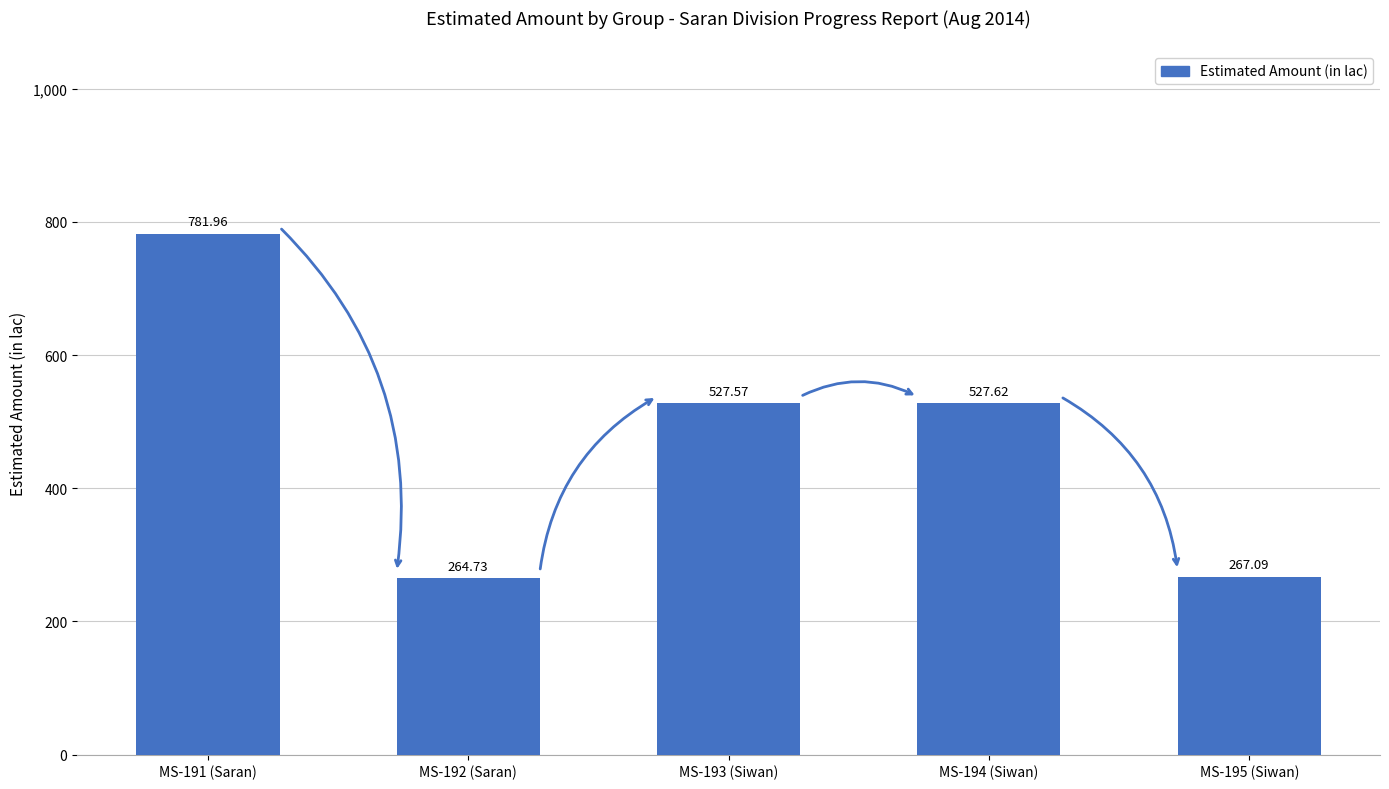

Between MS-191 (Saran) and MS-193 (Siwan), which is larger?

MS-191 (Saran)